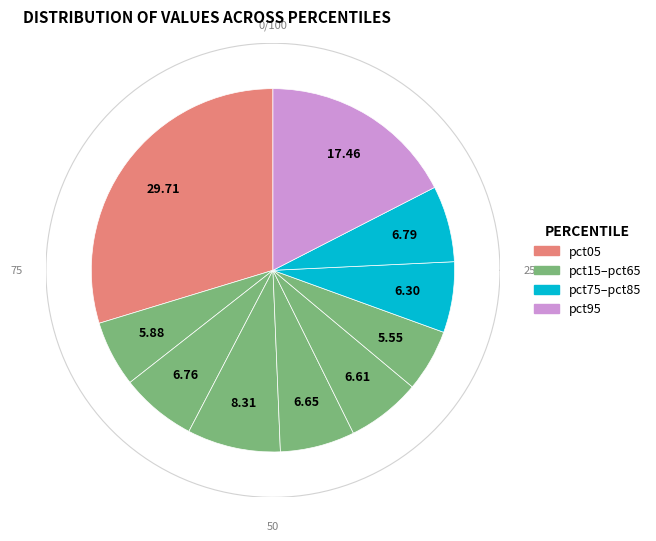

Does any single category account for the majority?

No